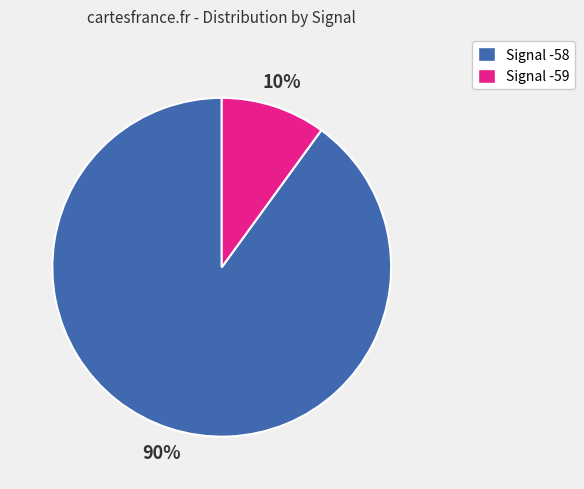

Is there a majority slice in this chart?

Yes